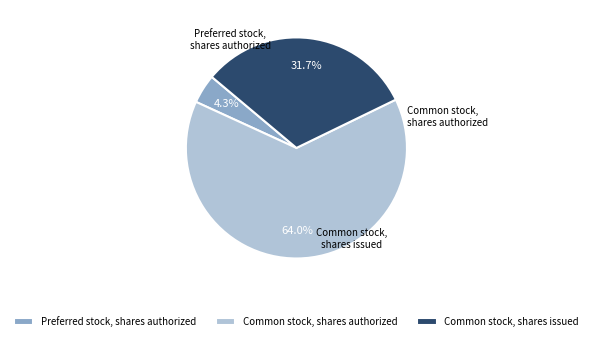

Combined, do Common stock, shares issued and Preferred stock, shares authorized account for over 50%?

No